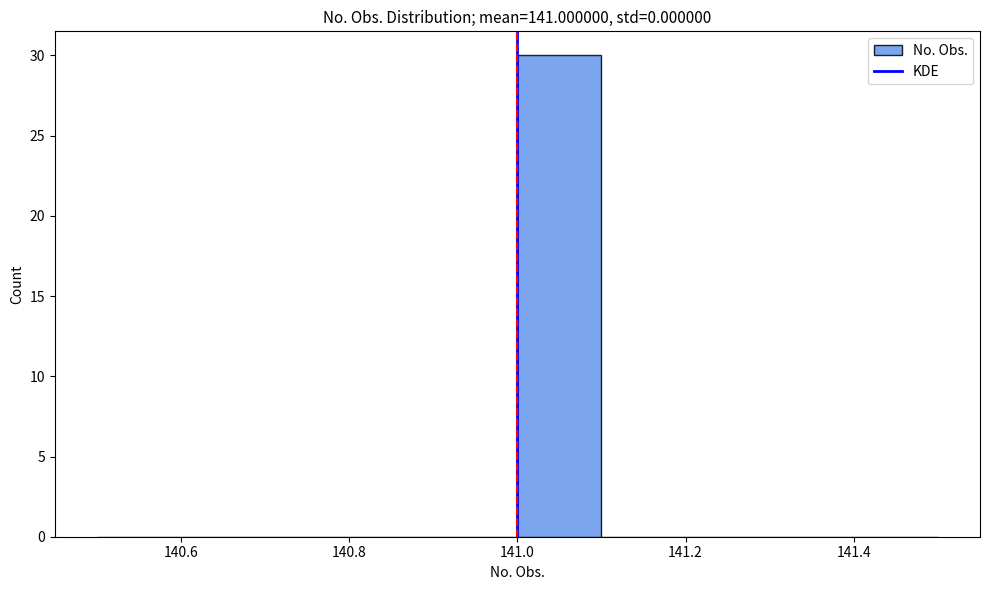

How tall is the bar that spans 141.0 to 141.1 on the x-axis? The values are not printed on the chart, so give them approximately, as read against the axis.

30